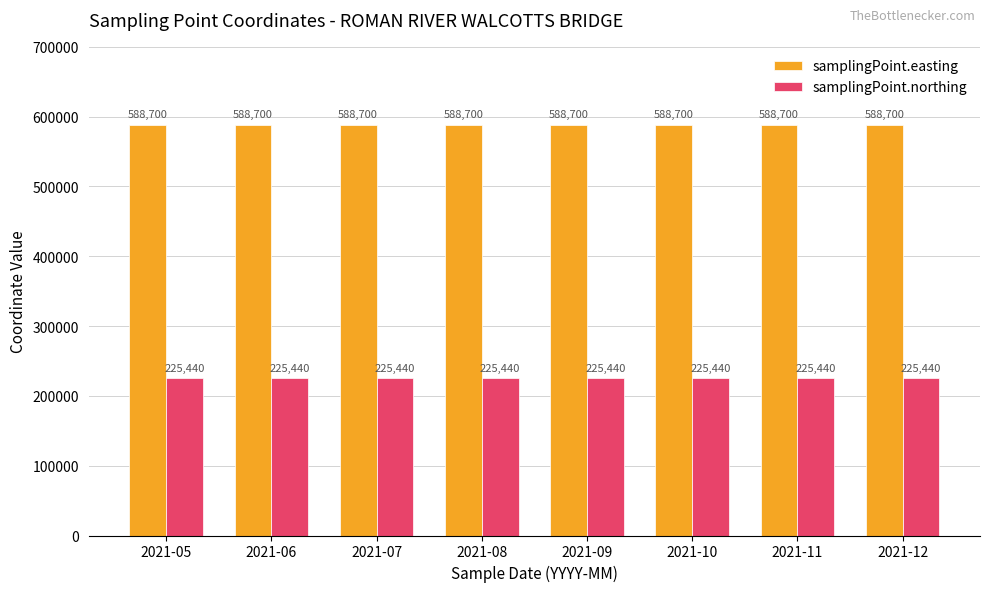

Are the bars grouped side by side (vs. stacked)?

Yes